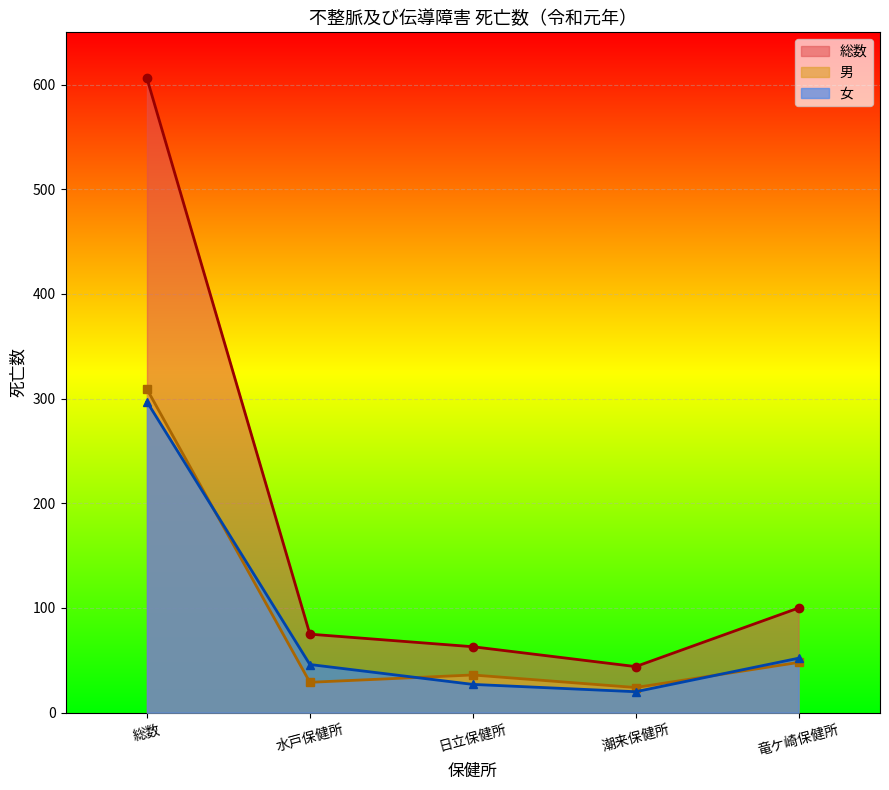

True or false: 男 and 総数 intersect in this chart.

False